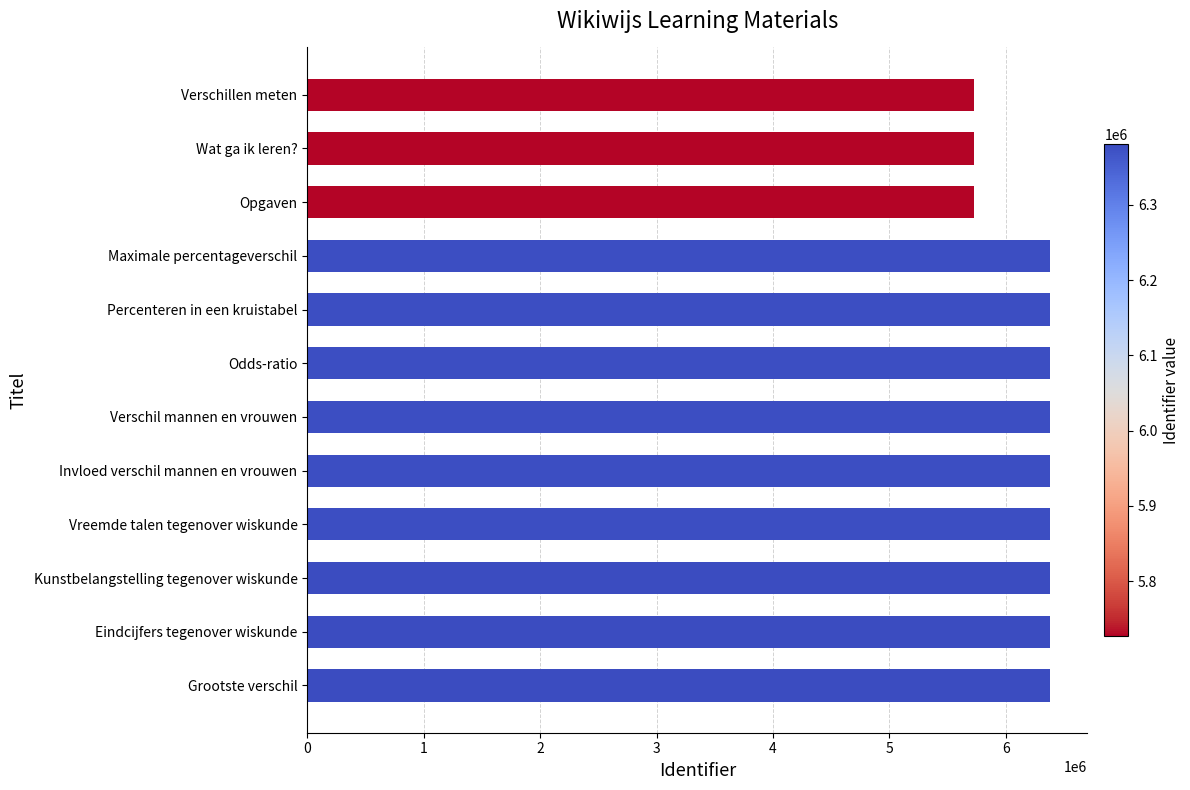

What value does the data have at Opgaven?

5726614